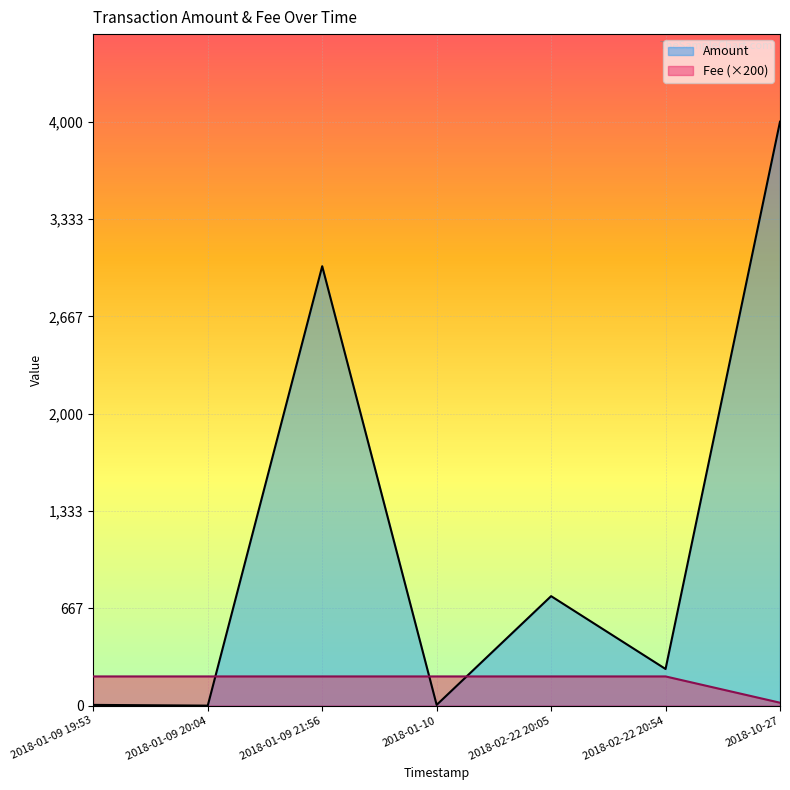

Does the chart display data point markers on the line(s)?

No